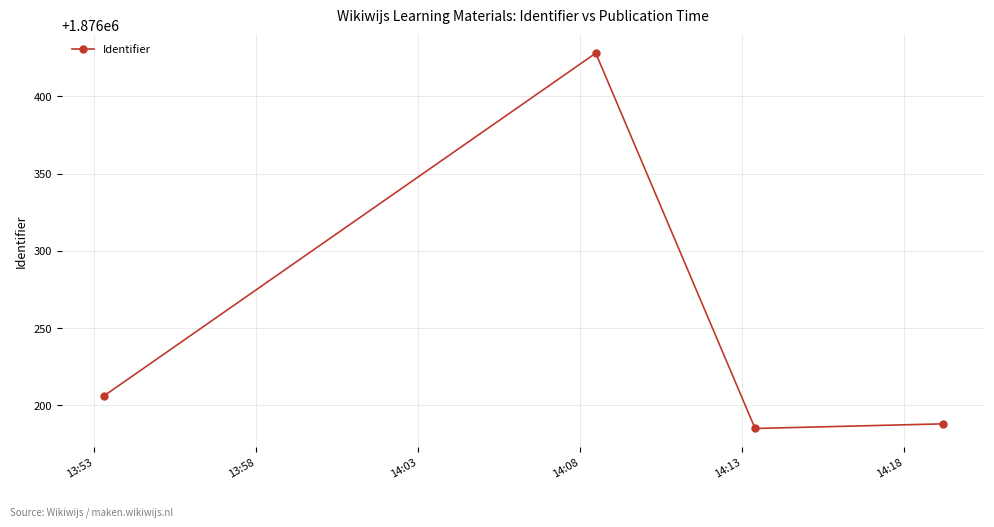

What is the average value?

1876252